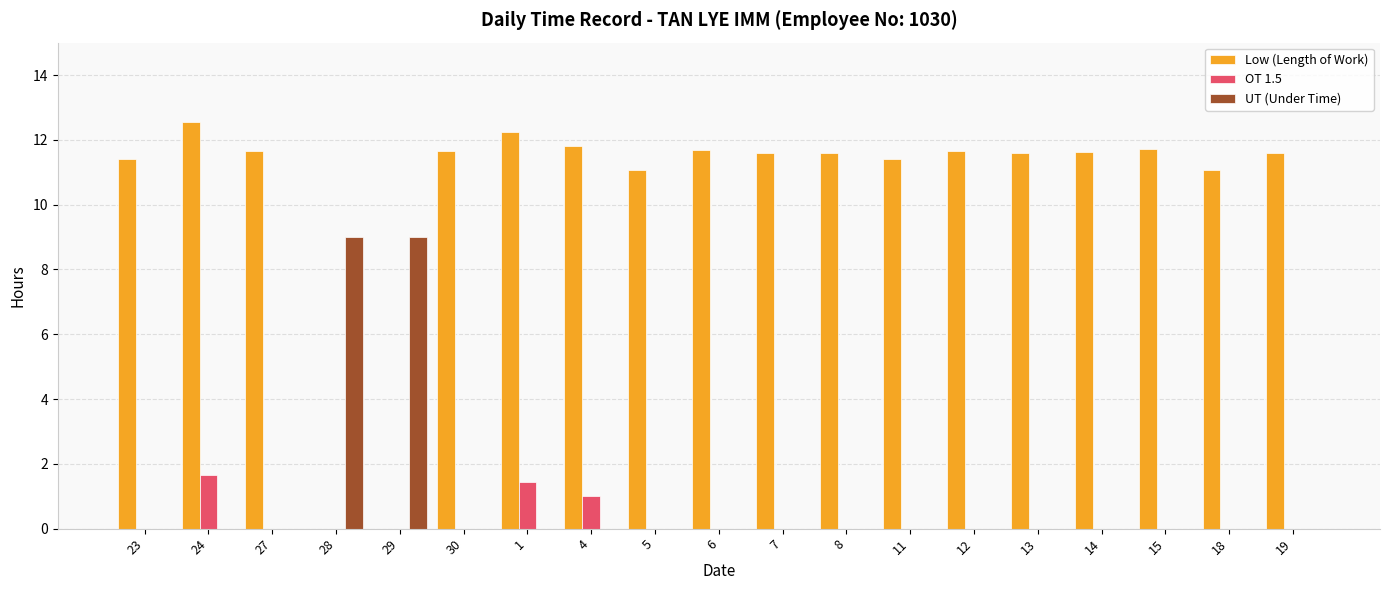

What is the total value across all series at 11?

11.4